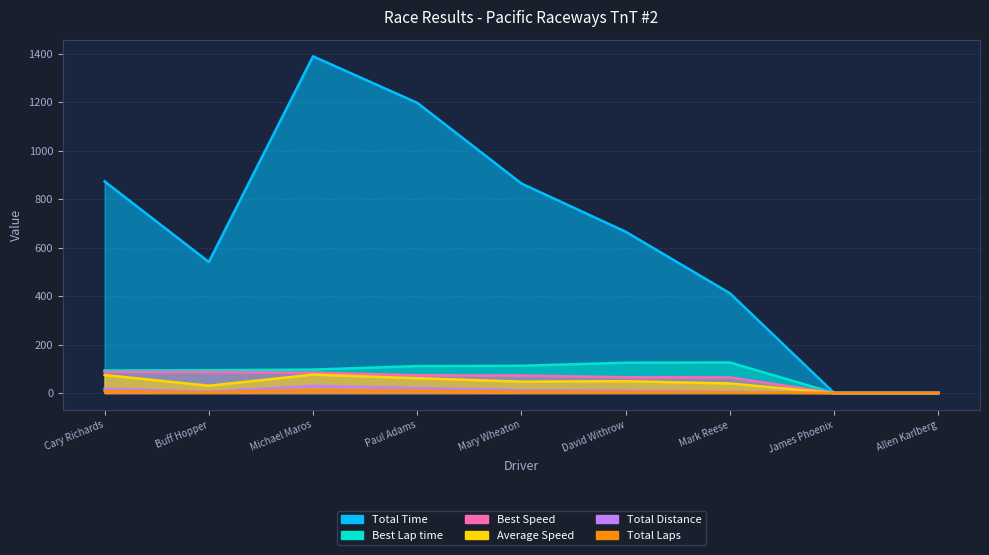

What is the average value of the Best Speed series?

59.1